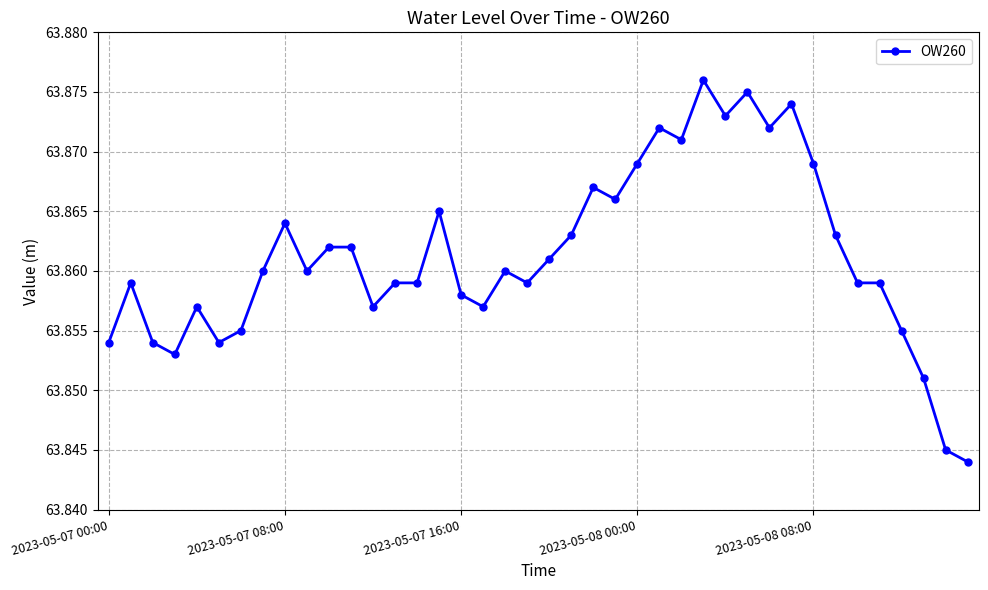

Count the values in the range 63 to 64.

40